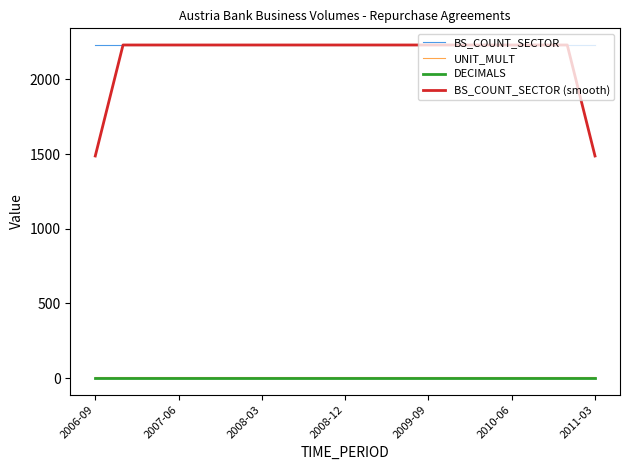

What is the lowest value of the BS_COUNT_SECTOR (smooth) series?

1486.7